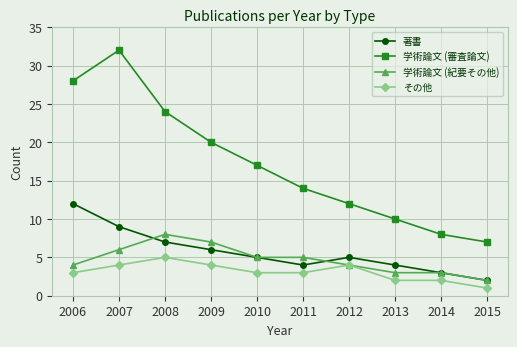

Reading right to left, extract all data points from this chart.

著書: 2	3	4	5	4	5	6	7	9	12
学術論文 (審査論文): 7	8	10	12	14	17	20	24	32	28
学術論文 (紀要その他): 2	3	3	4	5	5	7	8	6	4
その他: 1	2	2	4	3	3	4	5	4	3